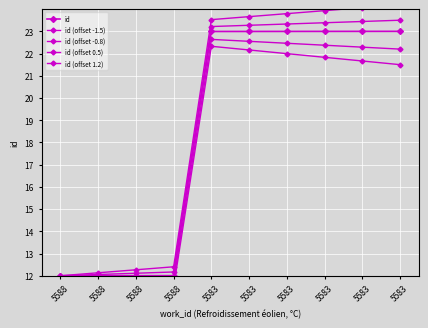

What is the average value of the id (offset -0.8) series?

18.2